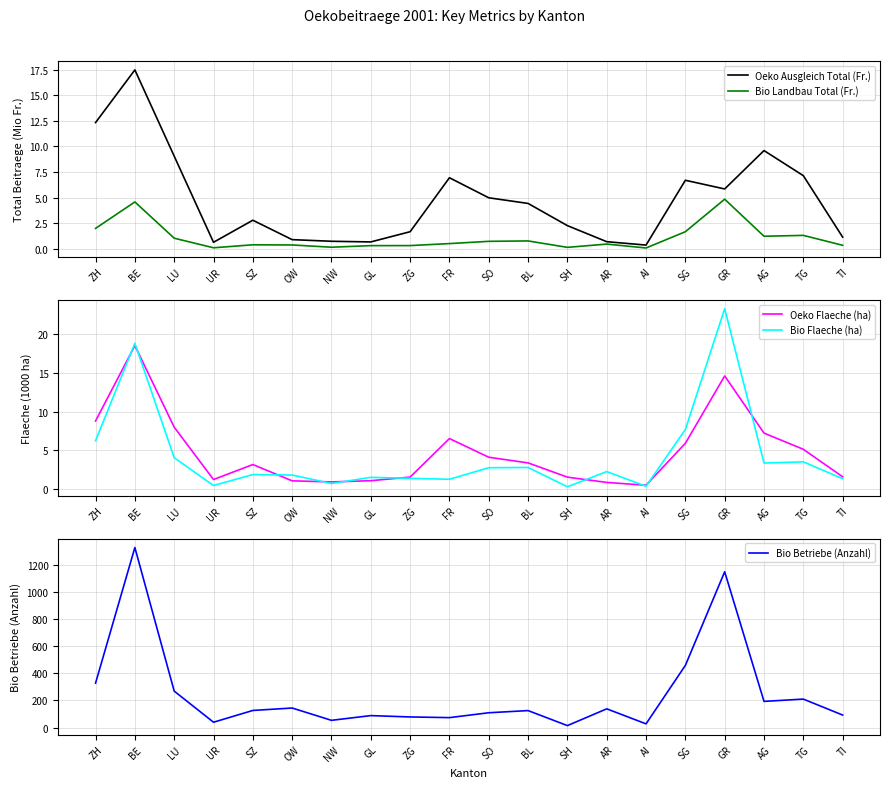

The Bio Betriebe (Anzahl) series shows 51.7 at GL. True or false?

False